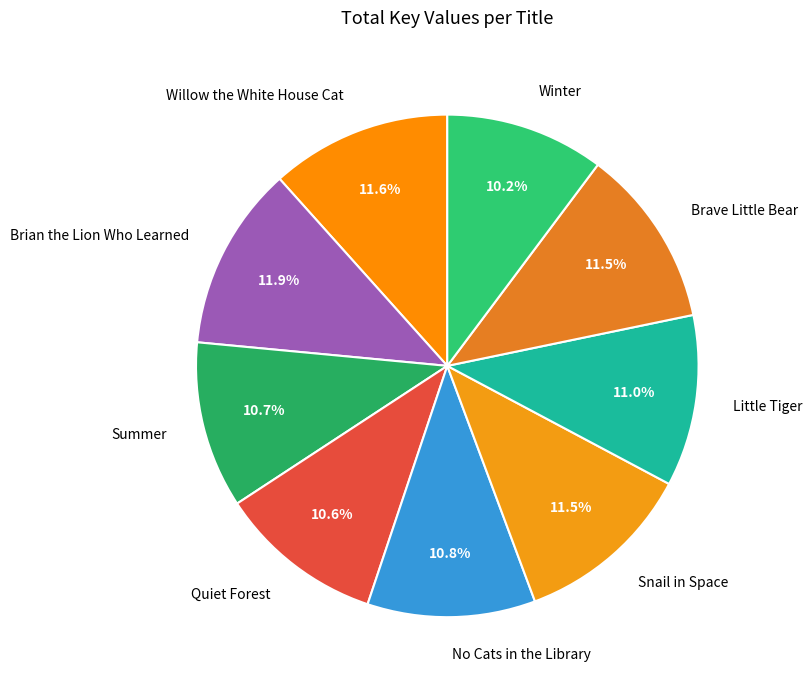

The Quiet Forest slice represents 11% of the pie. True or false?

True